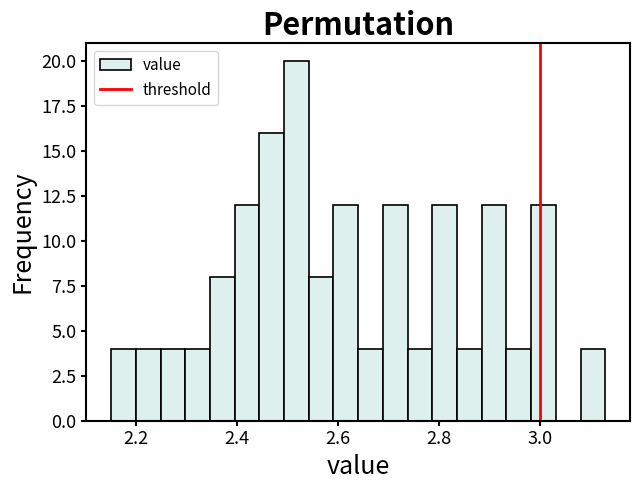

Read against the x-axis, roughly where is the centre of the tallest bar?

2.52